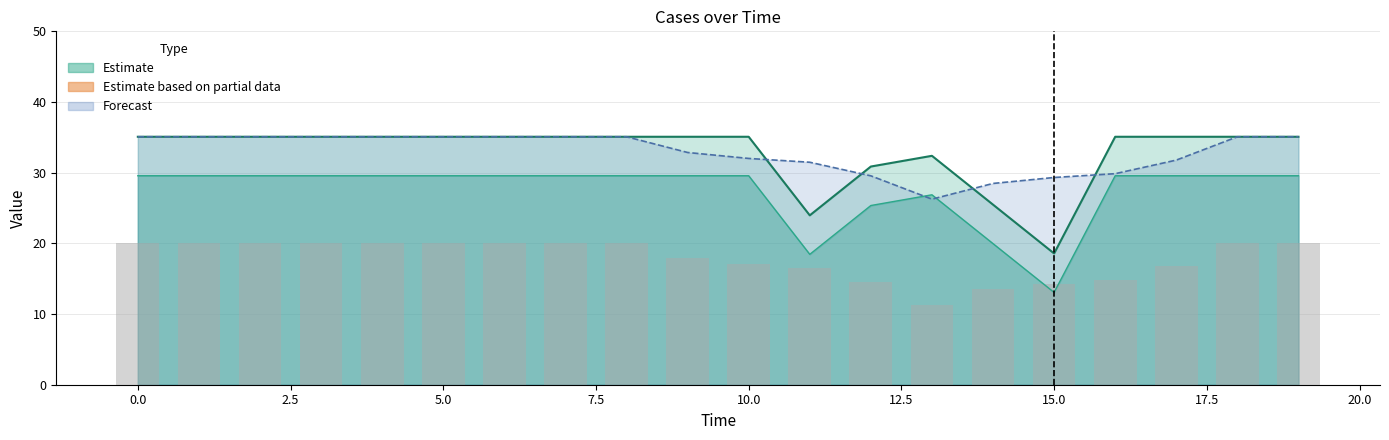

Reading left to right, list all the values displayed in this chart.

AE line: 35.1	35.1	35.1	35.1	35.1	35.1	35.1	35.1	35.1	35.1	35.1	24.0	30.9	32.4	25.5	18.6	35.1	35.1	35.1	35.1
AU_interp line: 29.6	29.6	29.6	29.6	29.6	29.6	29.6	29.6	29.6	29.6	29.6	18.4	25.4	26.9	20.0	13.1	29.6	29.6	29.6	29.6
AE_avg line: 35.1	35.1	35.1	35.1	35.1	35.1	35.1	35.1	35.1	32.9	32.0	31.5	29.6	26.3	28.5	29.3	29.9	31.8	35.1	35.1
AE_avg bars: 20.1	20.1	20.1	20.1	20.1	20.1	20.1	20.1	20.1	17.9	17.0	16.5	14.6	11.3	13.5	14.3	14.9	16.8	20.1	20.1